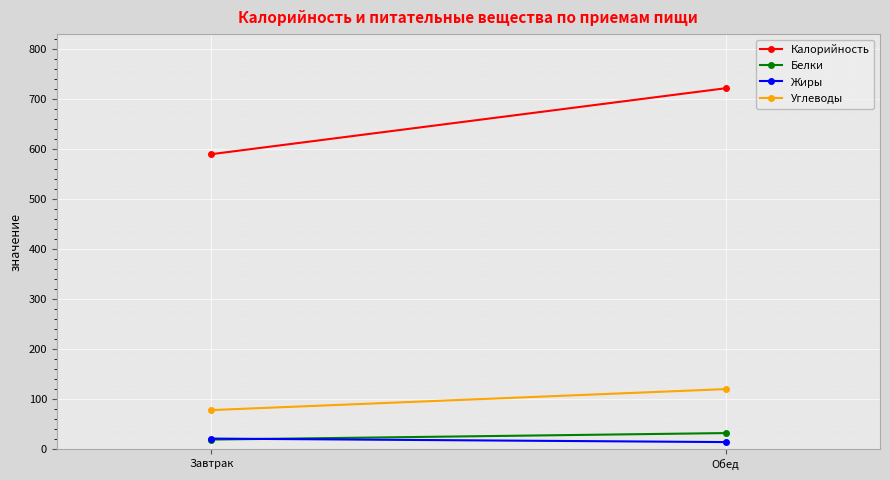

Which has a higher value, Завтрак or Обед?

Обед